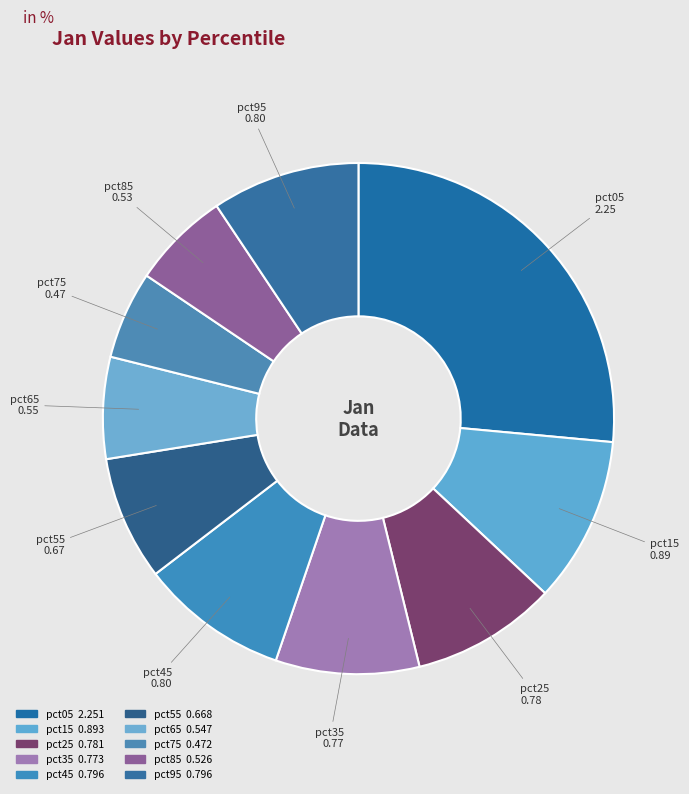

True or false: pct25 accounts for 1% of the total.

False